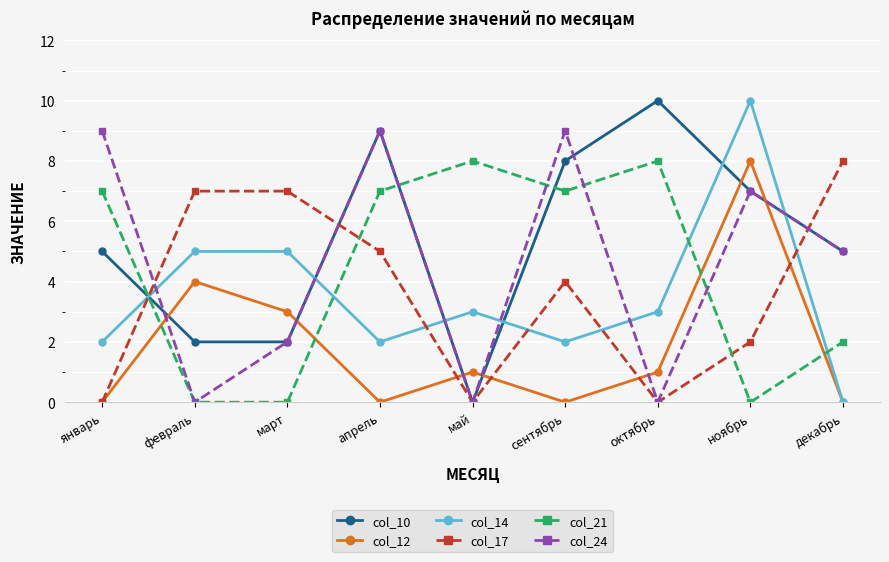

How many values in the col_21 series are below 7?

4